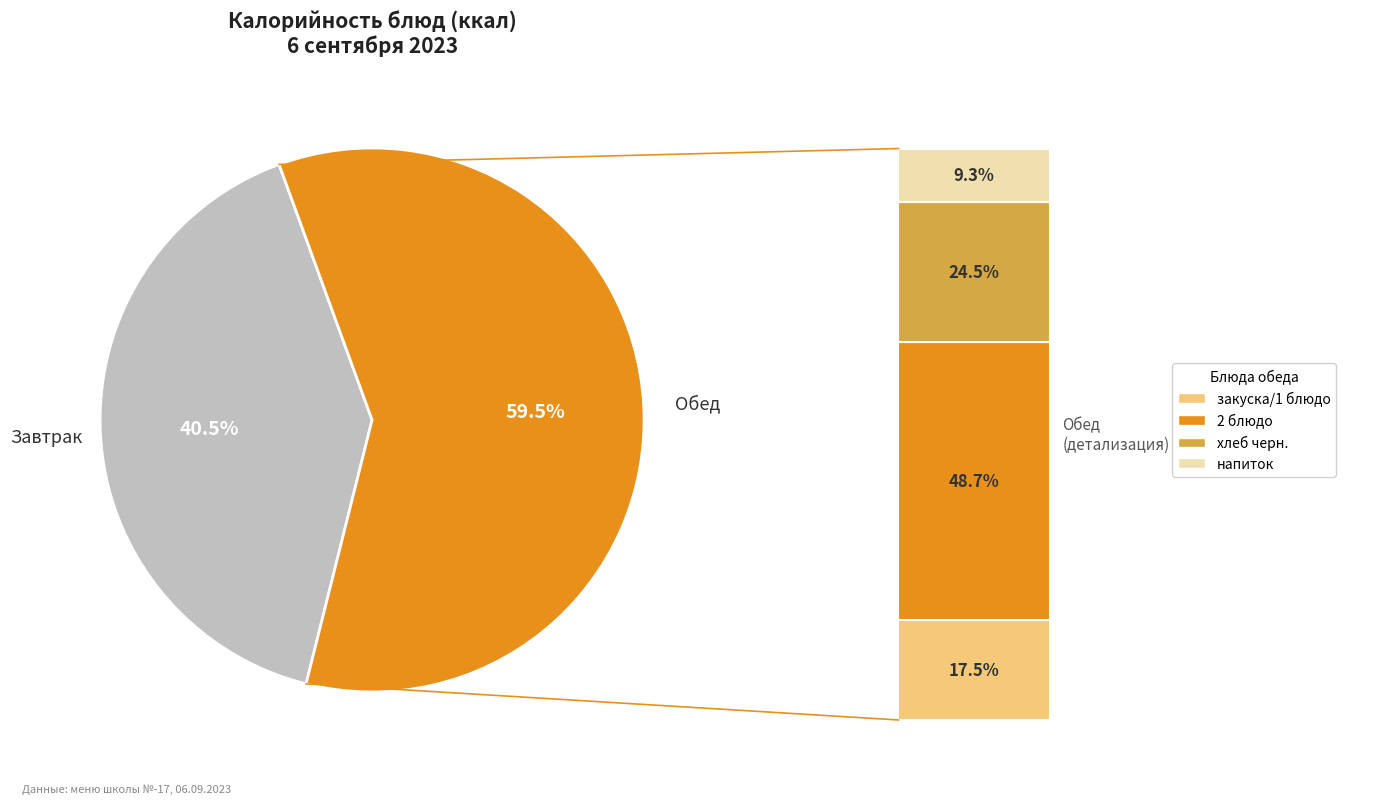

Does гор.напиток account for over 50% of the chart?

No